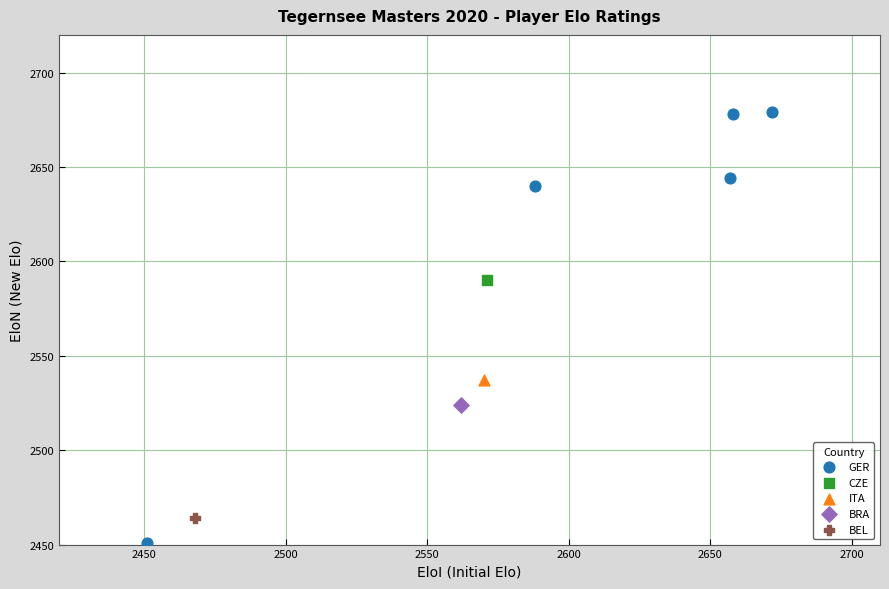

What are all the series names shown in the legend?

GER, CZE, ITA, BRA, BEL